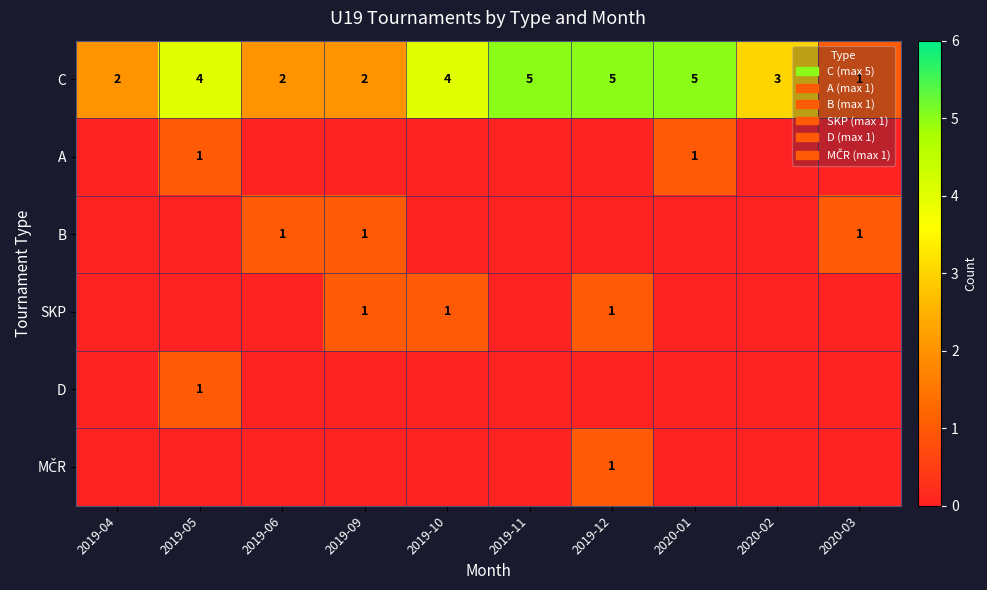

At which label is C closest to 3?

2020-02